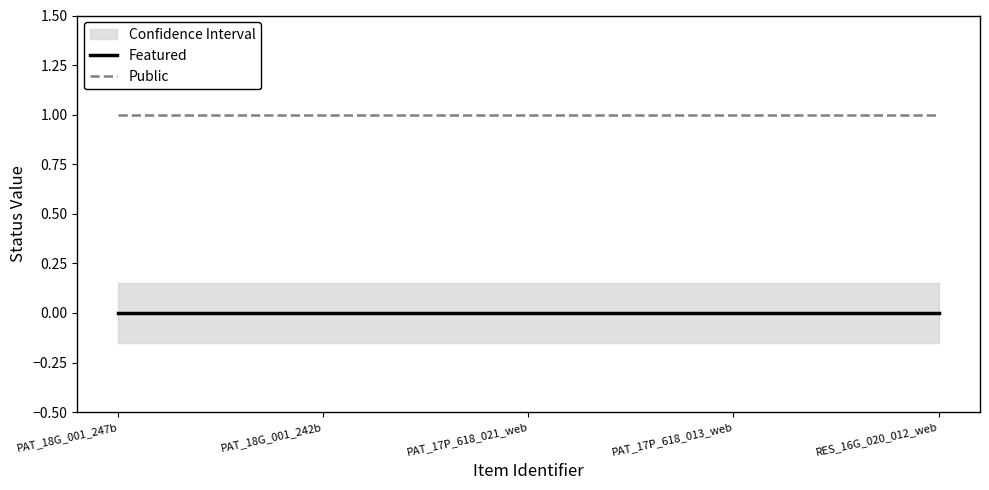

At which label does Public reach its minimum?

PAT_18G_001_247b